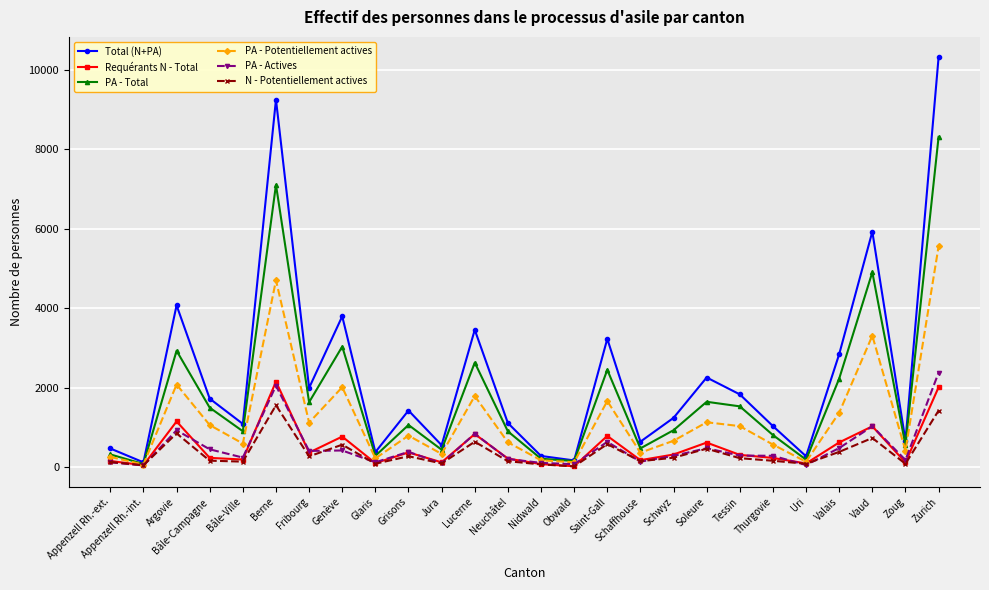

What is the lowest value of the PA - Total series?

72